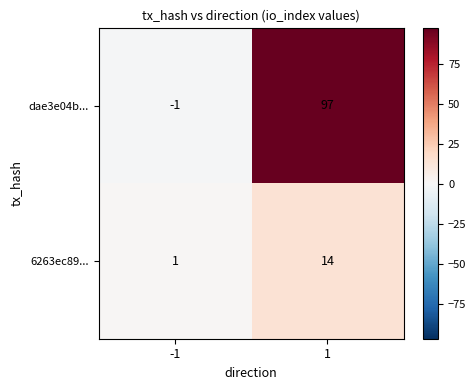

What is the spread (max minus min) of values at 1?

83